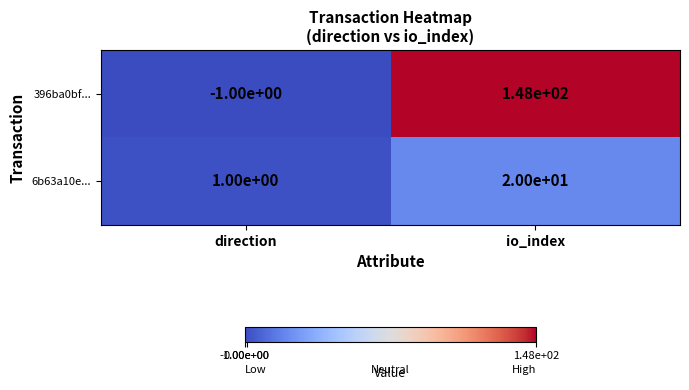

At direction, list the series in order from smallest to largest.

396ba0bf..., 6b63a10e...